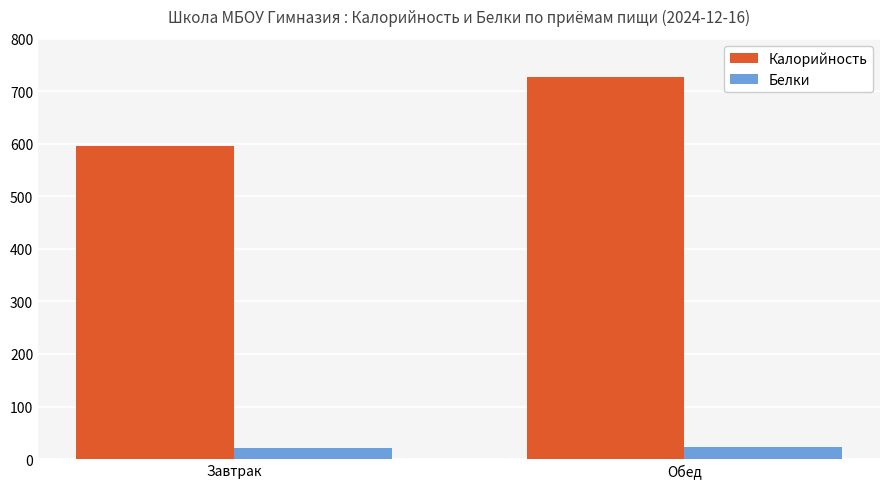

How many Белки values are between 21 and 23?

2